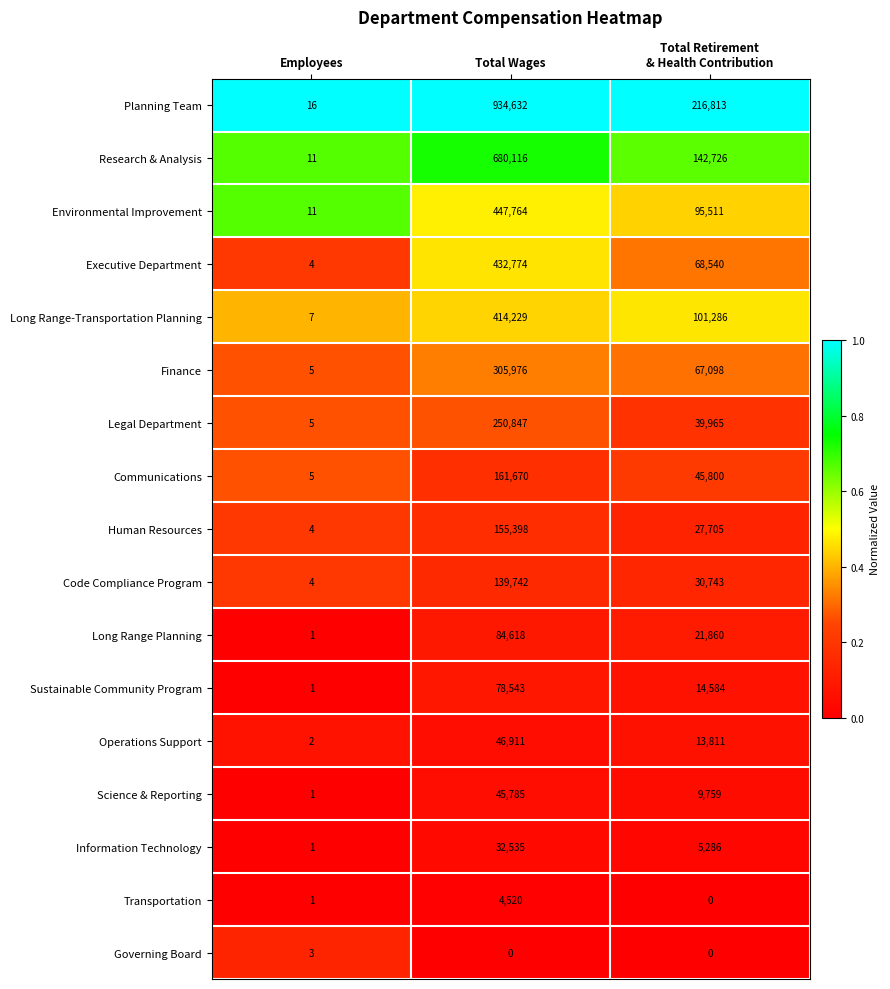

Rank the series by their maximum value, from highest to lowest.

Planning Team, Research & Analysis, Environmental Improvement, Executive Department, Long Range-Transportation Planning, Finance, Legal Department, Communications, Human Resources, Code Compliance Program, Long Range Planning, Sustainable Community Program, Operations Support, Science & Reporting, Information Technology, Transportation, Governing Board